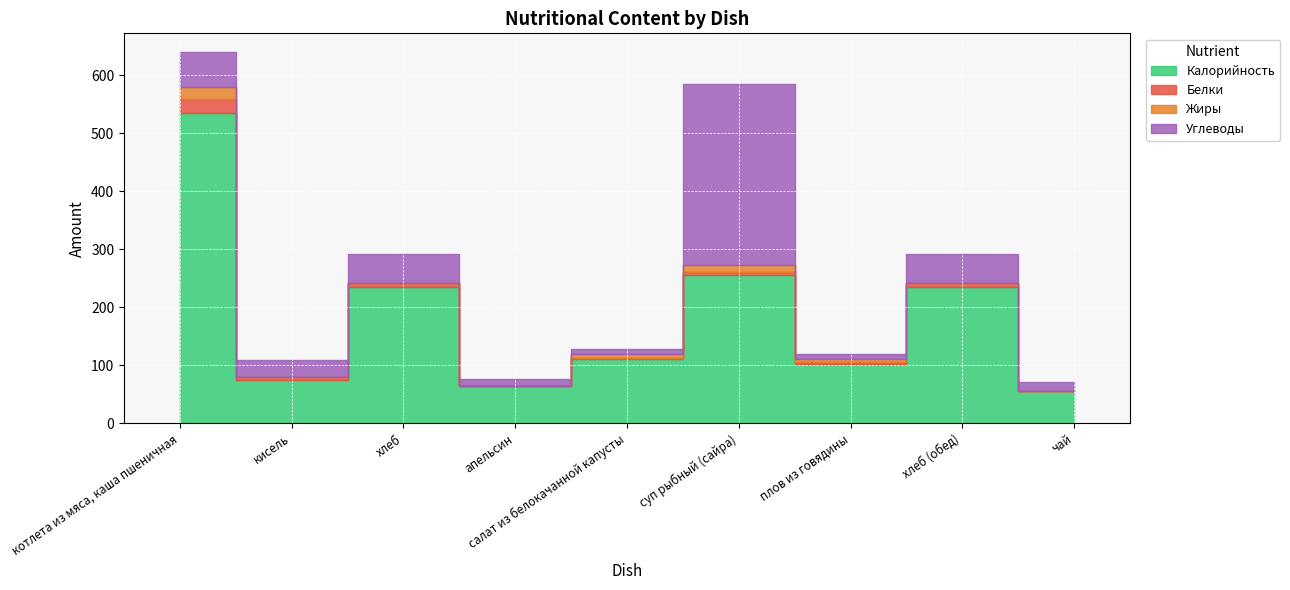

How many values in Белки are above zero?

8